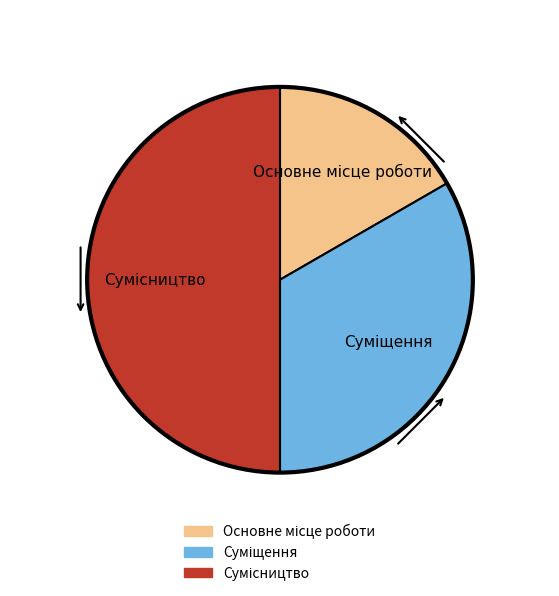

True or false: Суміщення accounts for 47% of the total.

False